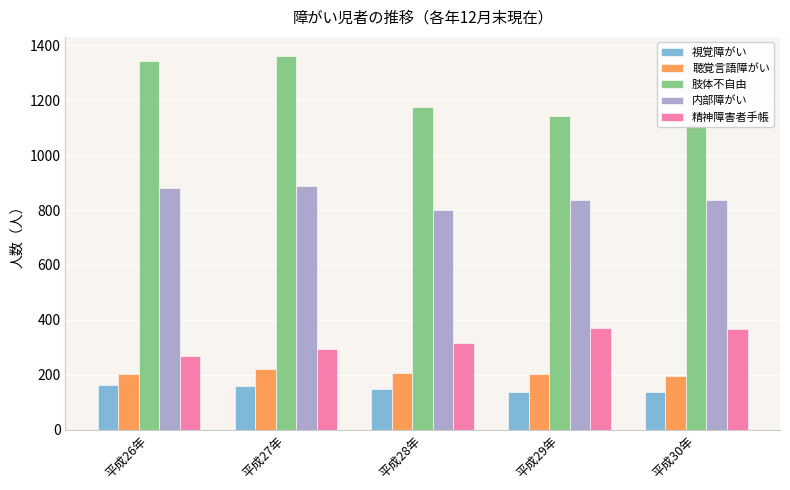

True or false: 視覚障がい has a value of 29 at 平成30年.

False